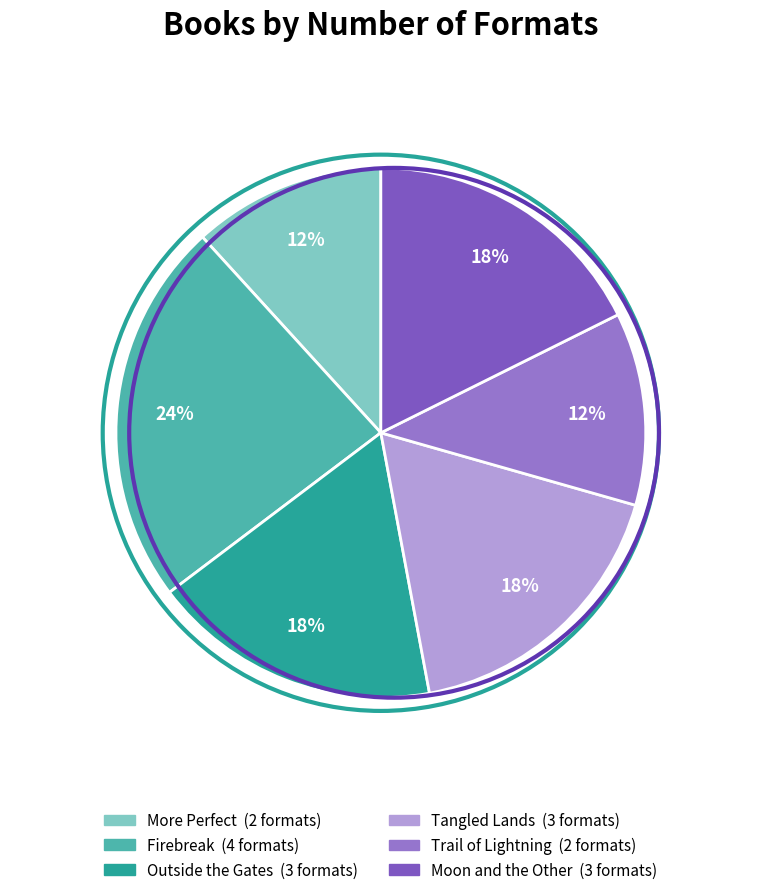

To the nearest percent, what is the combined percentage of Trail of Lightning and Tangled Lands?

29%